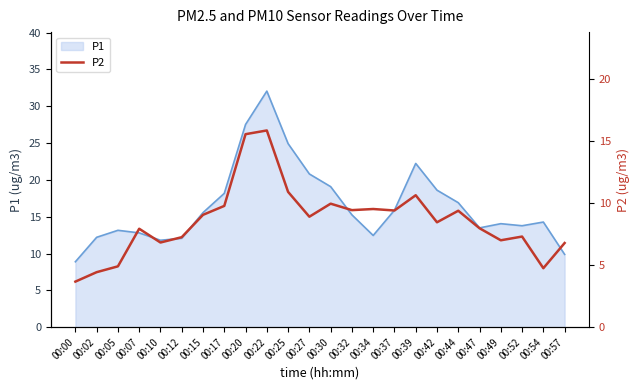

Reading left to right, extract all data points from this chart.

00:00=3.7	00:02=4.4	00:05=4.9	00:07=7.9	00:10=6.8	00:12=7.2	00:15=9.1	00:17=9.8	00:20=15.6	00:22=15.8	00:25=10.9	00:27=8.9	00:30=9.9	00:32=9.4	00:34=9.5	00:37=9.4	00:39=10.6	00:42=8.4	00:44=9.4	00:47=8.0	00:49=7.0	00:52=7.3	00:54=4.8	00:57=6.8